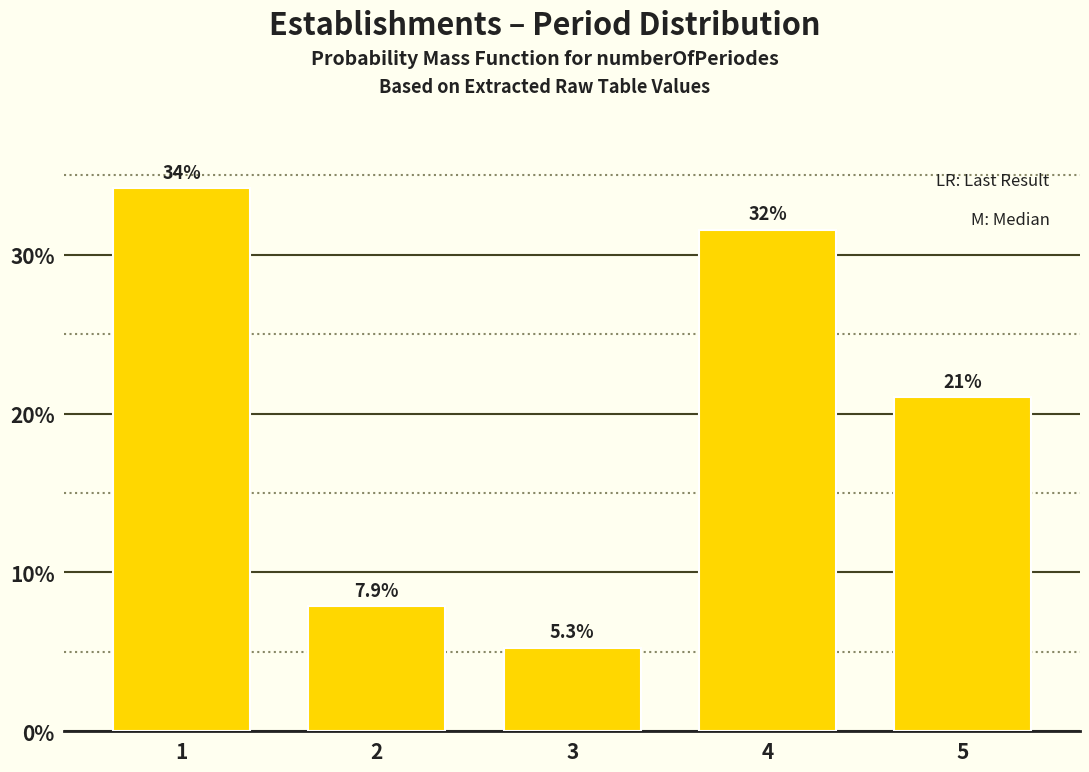

Reading left to right, list all the values displayed in this chart.

34.2	7.9	5.3	31.6	21.1